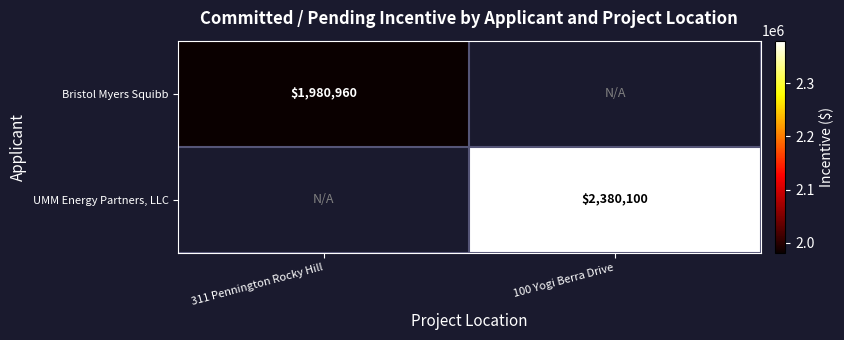

Between 311 Pennington Rocky Hill and 100 Yogi Berra Drive, which is larger?

100 Yogi Berra Drive